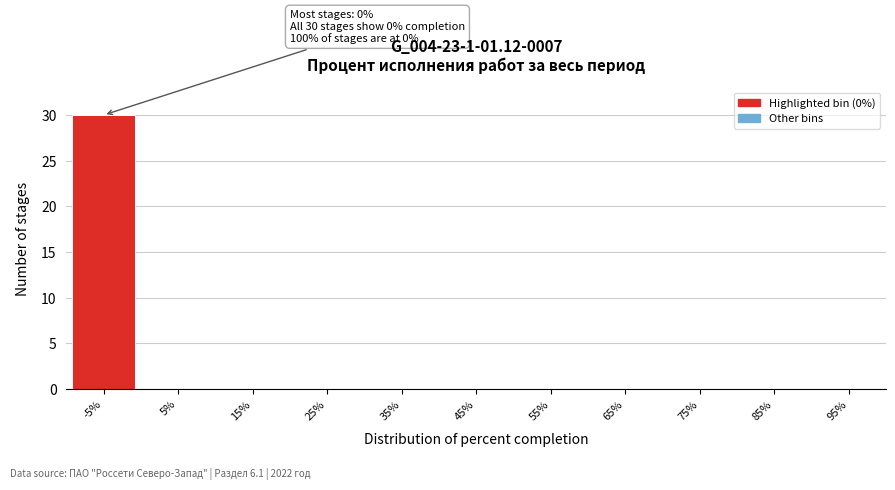

Reading left to right, list all the values displayed in this chart.

-5%=30	5%=0	15%=0	25%=0	35%=0	45%=0	55%=0	65%=0	75%=0	85%=0	95%=0